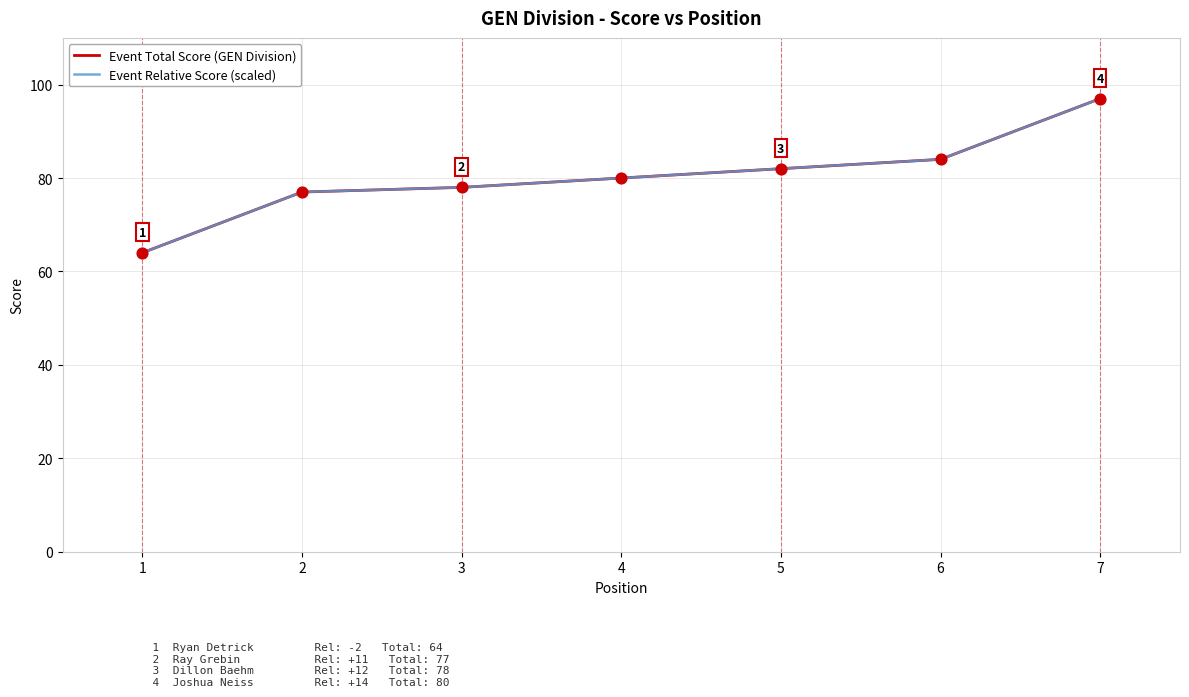

Which series has the largest total across all categories?

Event Total Score (GEN Division)